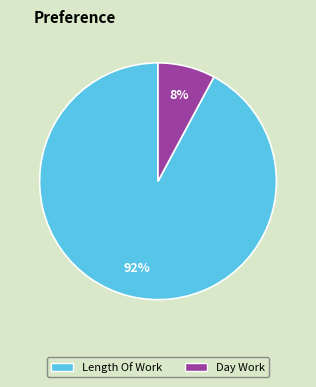

Does Length Of Work represent more than half of the total?

Yes